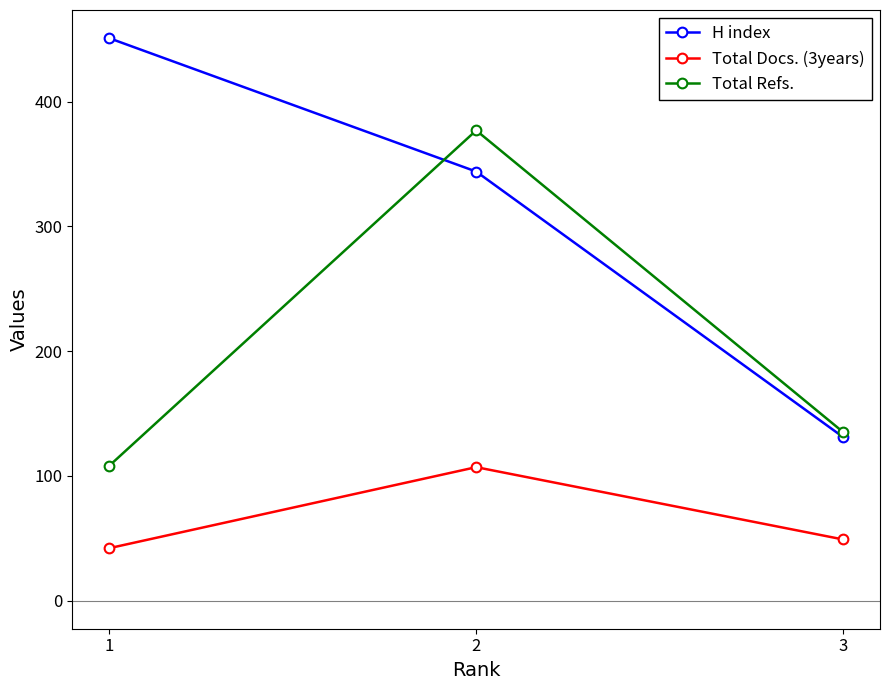

List the series in order of their peak value, highest first.

H index, Total Refs., Total Docs. (3years)